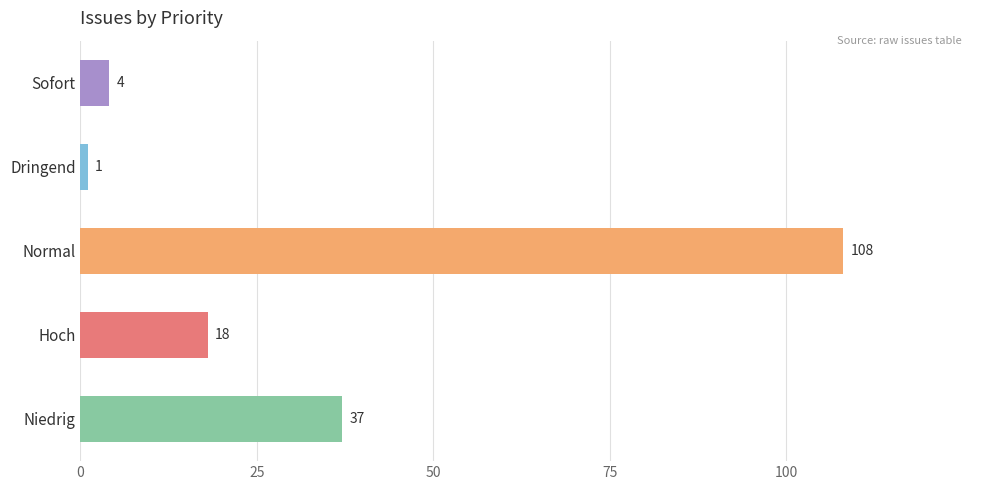

Reading top to bottom, transcribe all the data shown in this chart.

Sofort=4	Dringend=1	Normal=108	Hoch=18	Niedrig=37